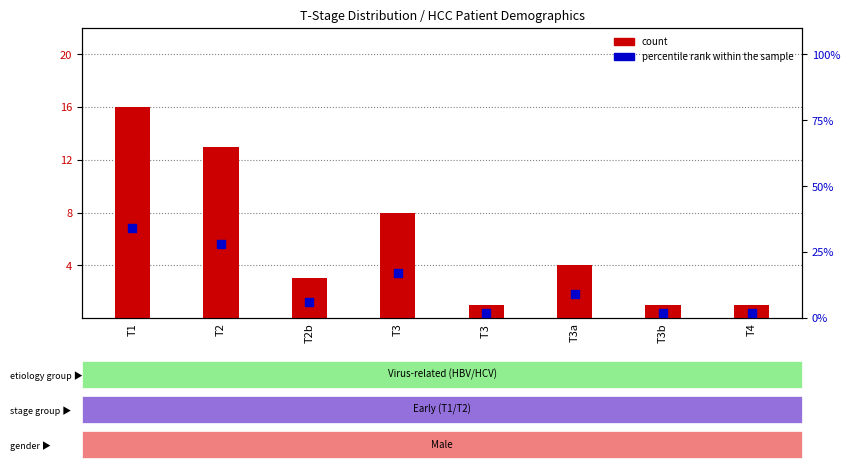

What are all the series names shown in the legend?

count, percentile rank within the sample